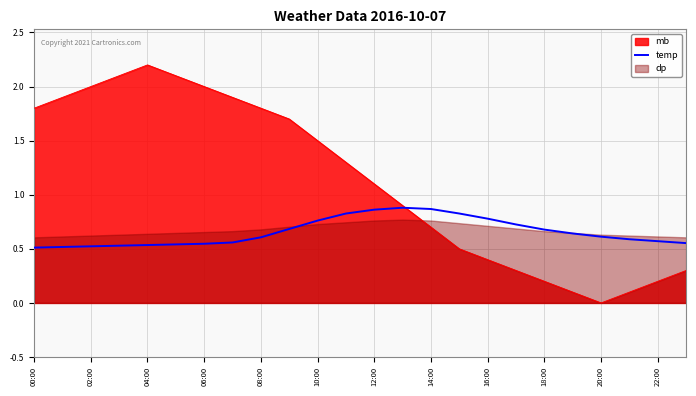

True or false: temp has a value of 0.8 at 06:00.

False